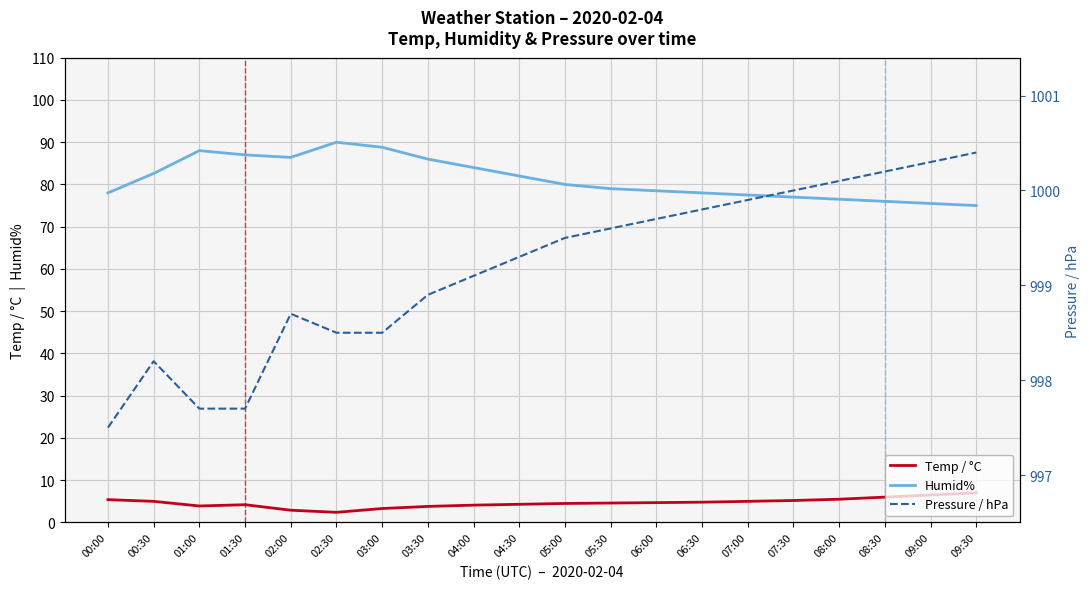

At which label does Temp / °C reach its peak?

09:30